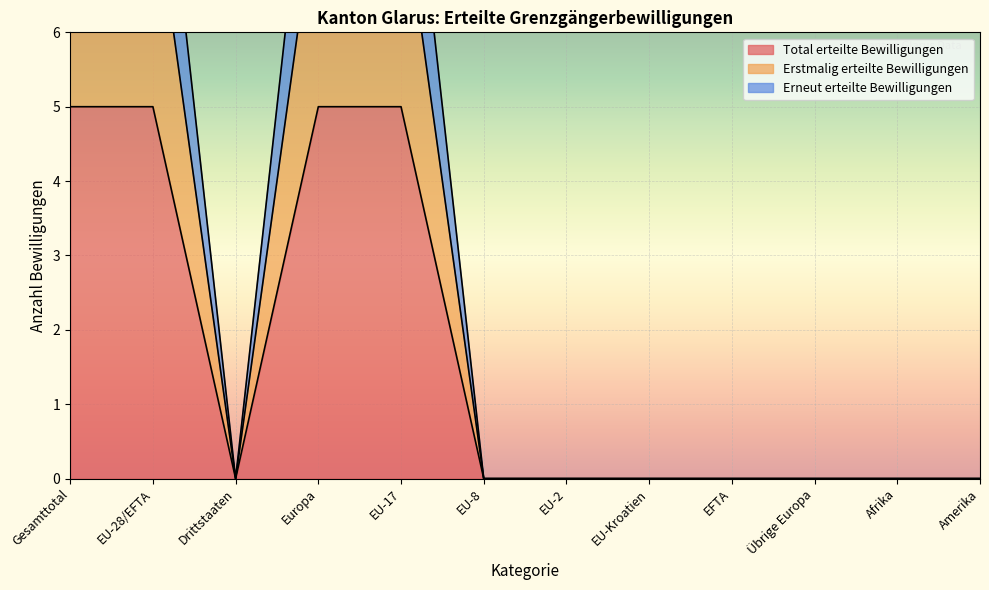

Which category has the highest value in the Erneut erteilte Bewilligungen series?

Gesamttotal